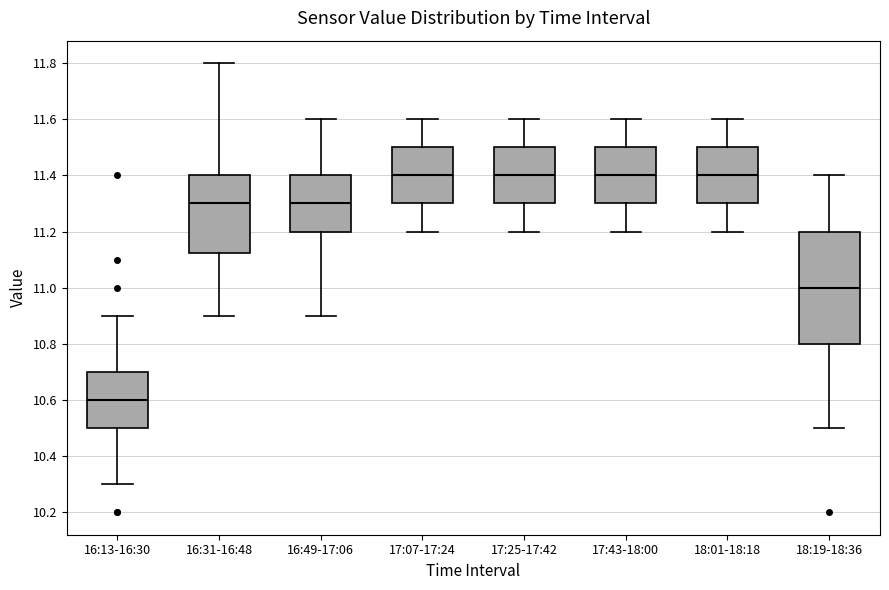

Comparing the boxes themselves (not the whiskers), which one is the tallest?

18:19-18:36